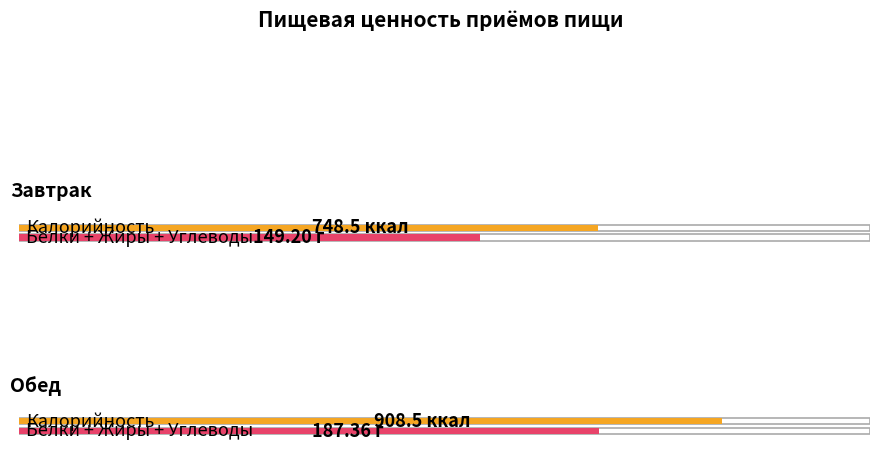

List the labels in order of Белки value, smallest first.

Завтрак, Обед